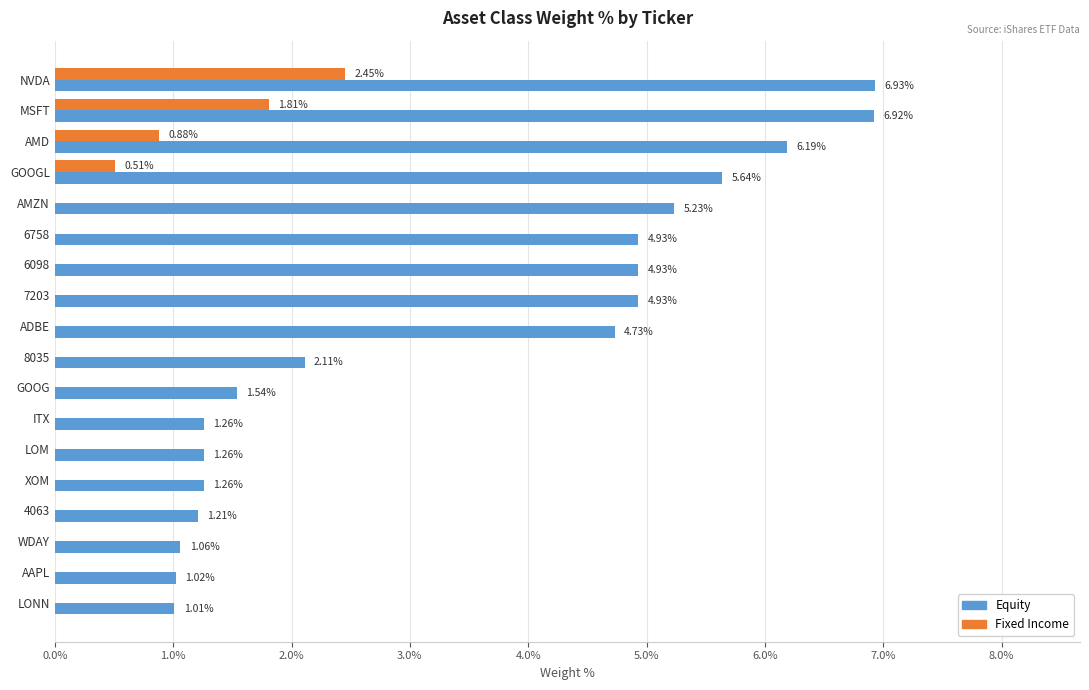

What is the sum of the Equity values at XOM and AMZN?

6.5